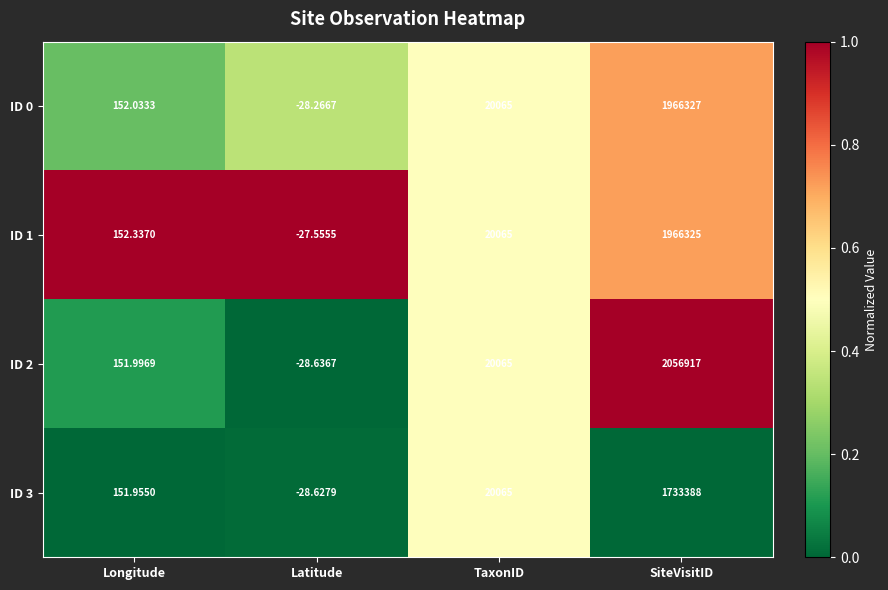

At how many categories does at least one series exceed 0?

3